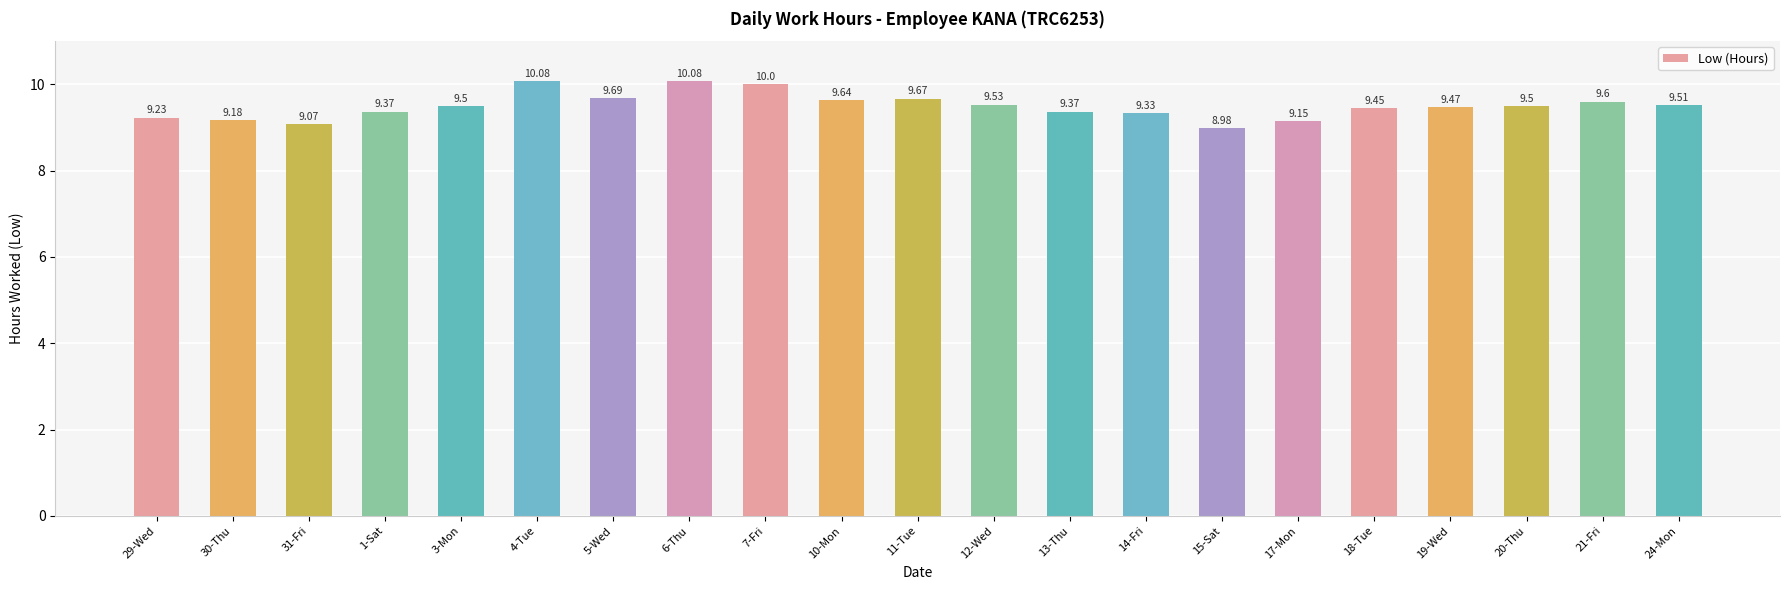

What value does the data have at 11-Tue?

9.7